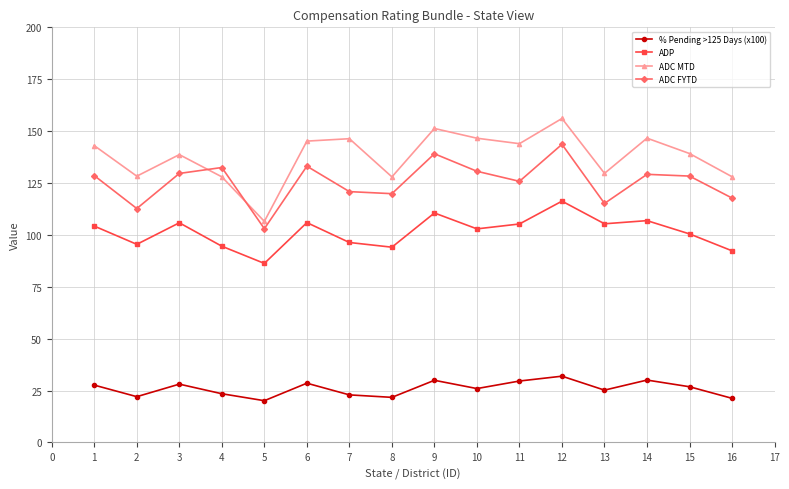

Which category has the highest value across all series?

12